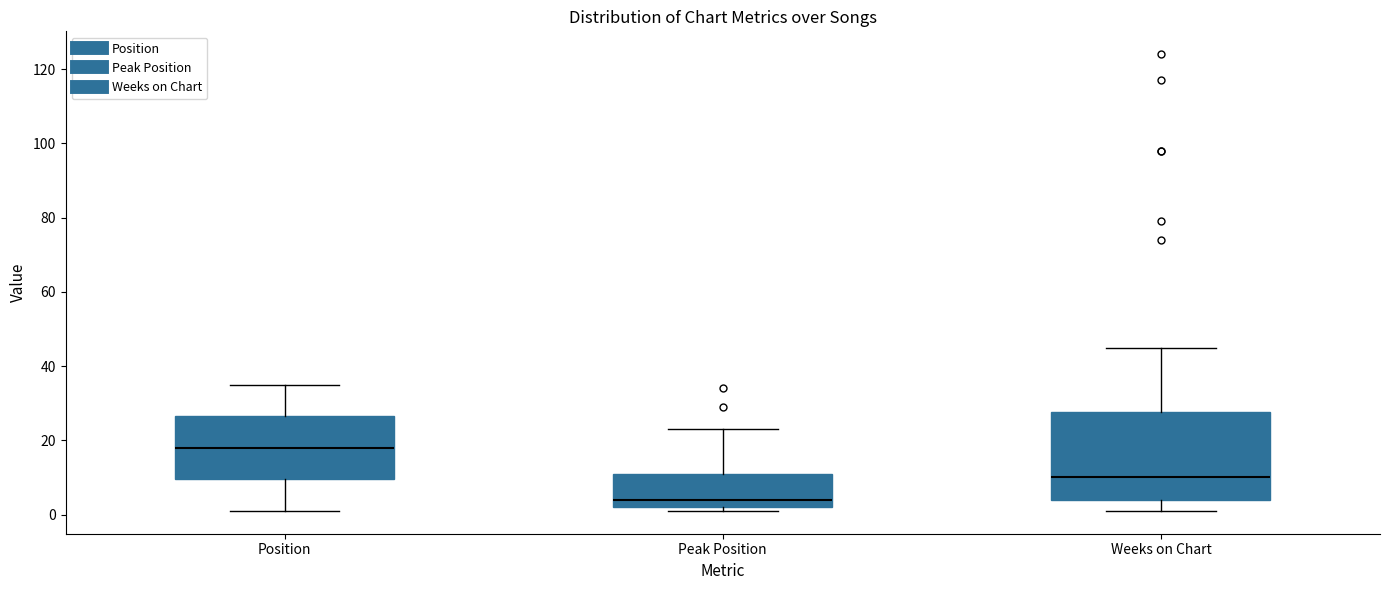

Which box is the tallest, from its lower edge to its upper edge?

Weeks on Chart